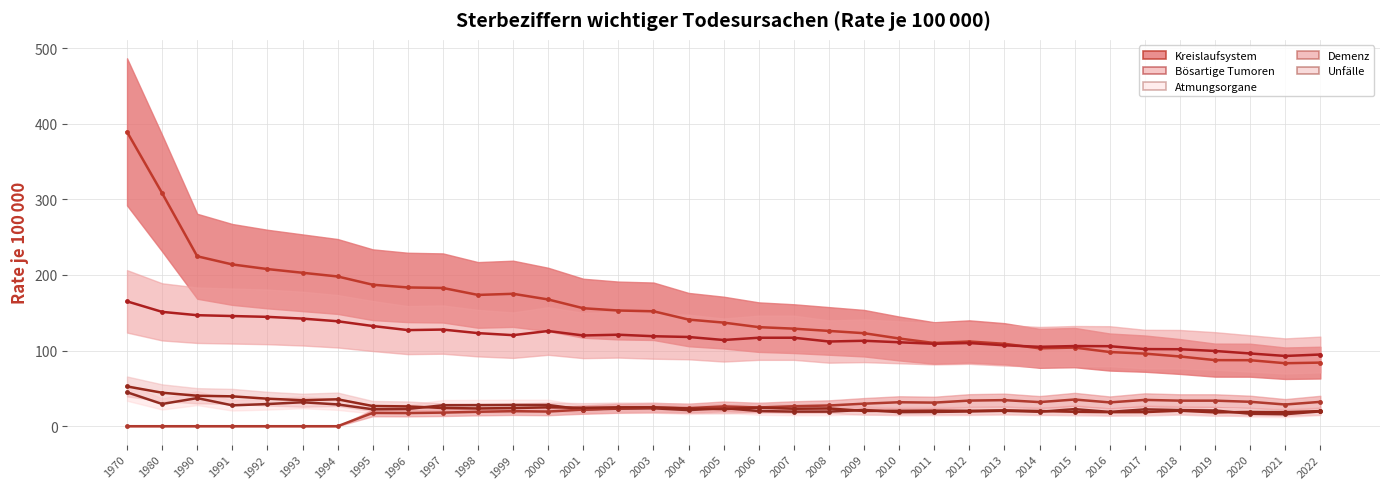

What is the difference between the maximum and minimum values in the Bösartige Tumoren series?

72.2